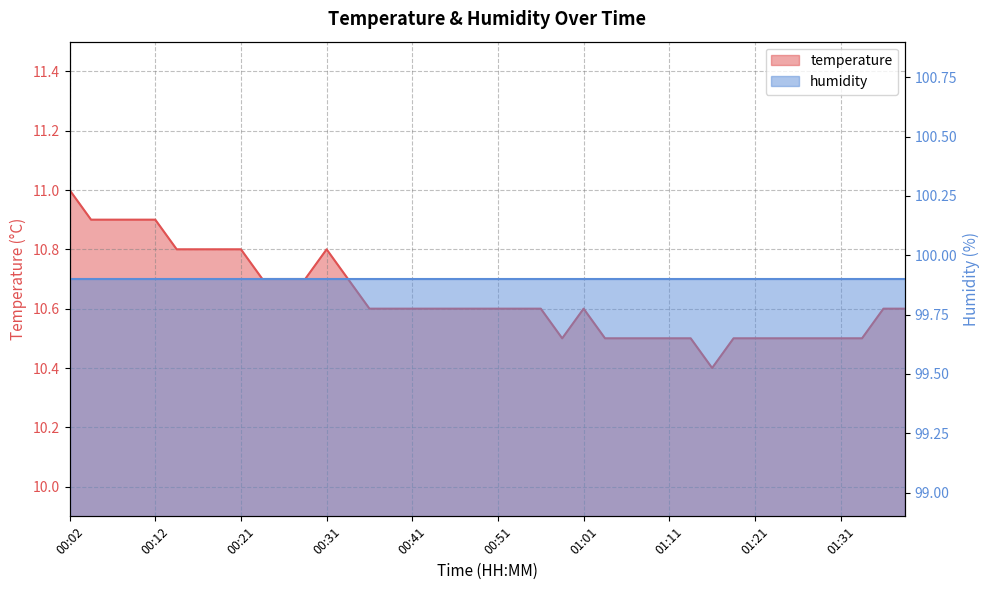

Read the value at 00:04.

10.9